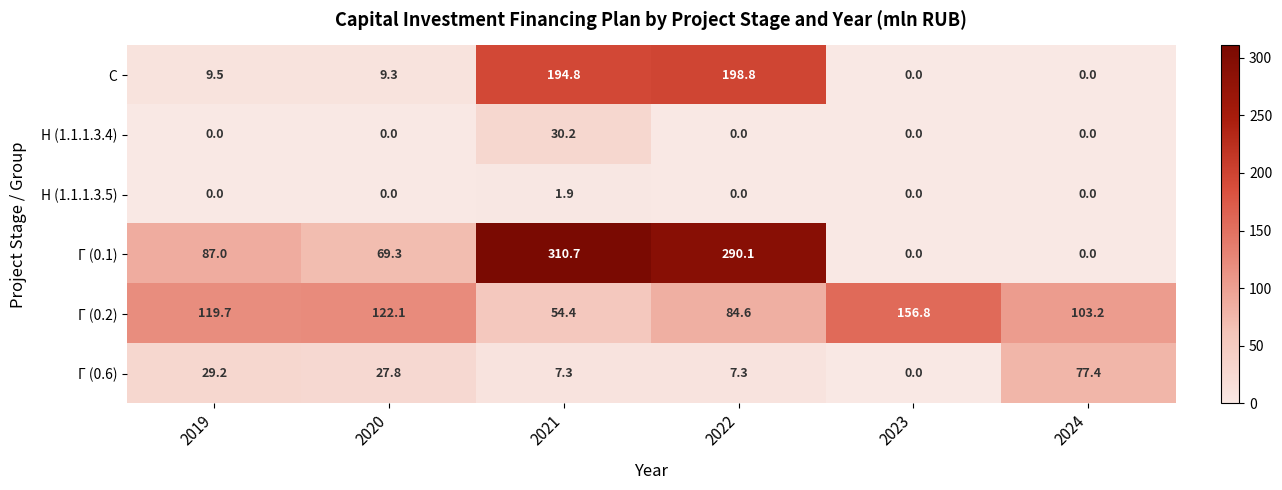

What is the spread (max minus min) of values at 2020?

122.1